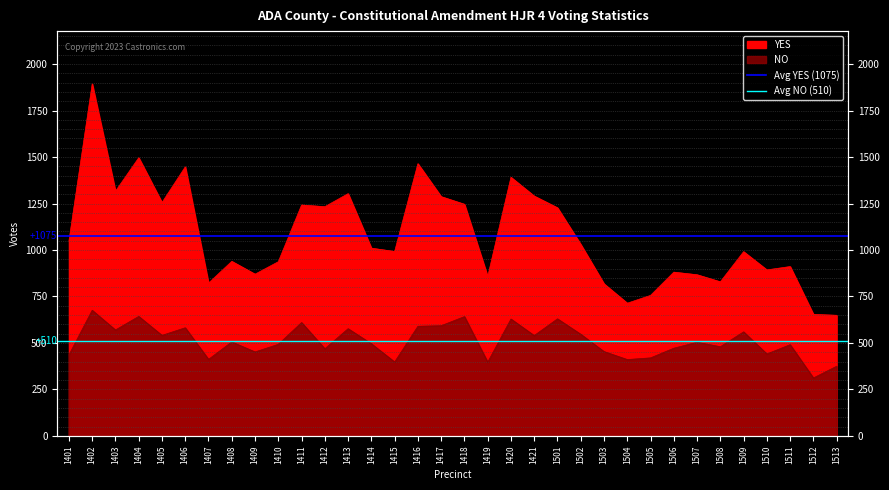

What is the value of the Avg NO (510) point at the 2nd from the left?

510.3